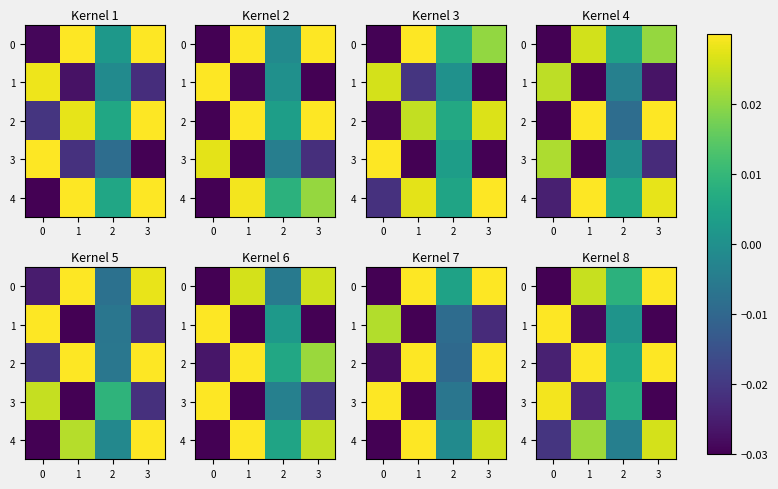

How many negative values does the 2 series have?

1